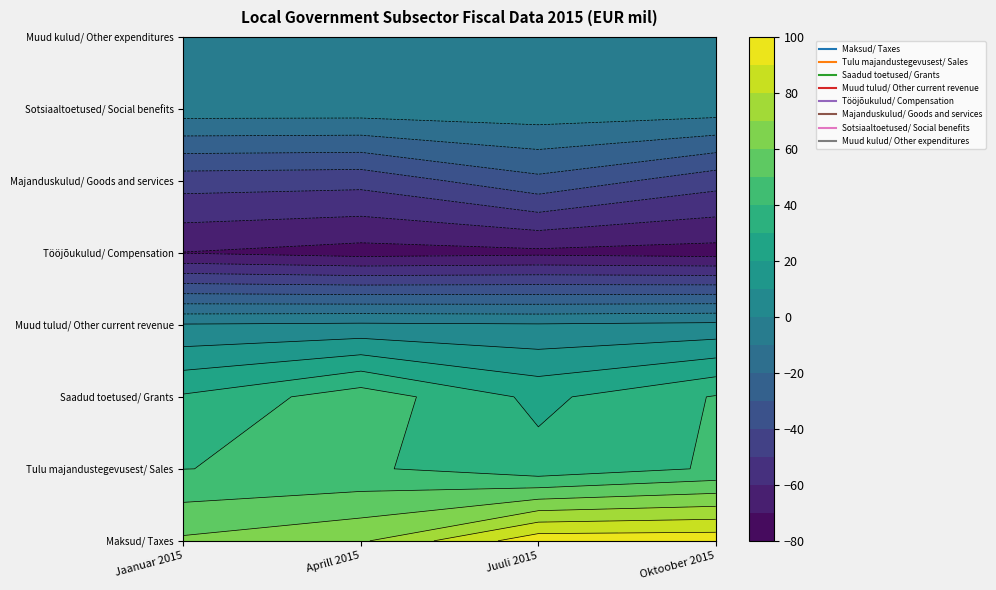

What is the difference between the maximum and second lowest values in the Tööjõukulud/ Compensation series?

3.5